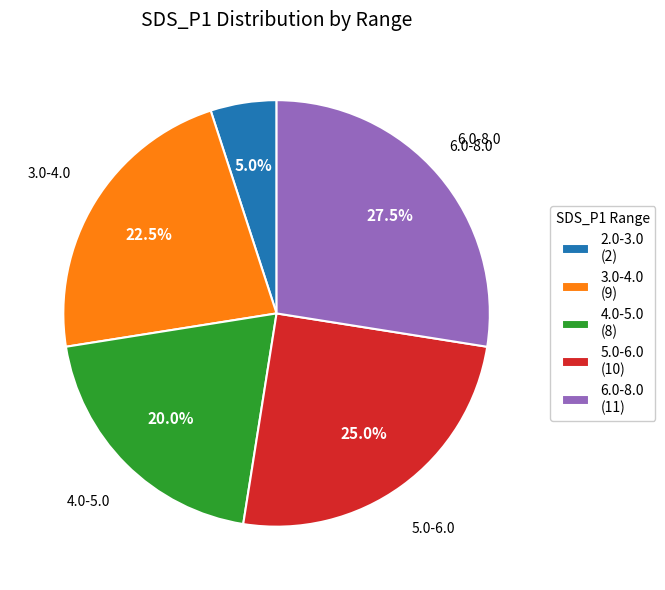

Is there a majority slice in this chart?

No